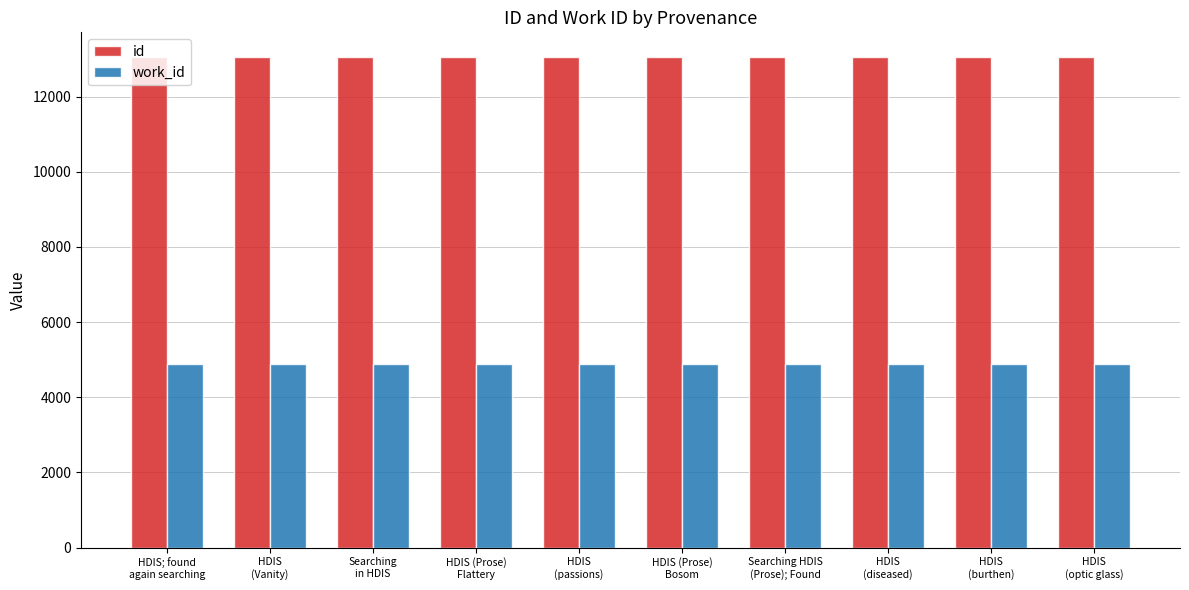

What is the maximum value shown in the chart?

13057